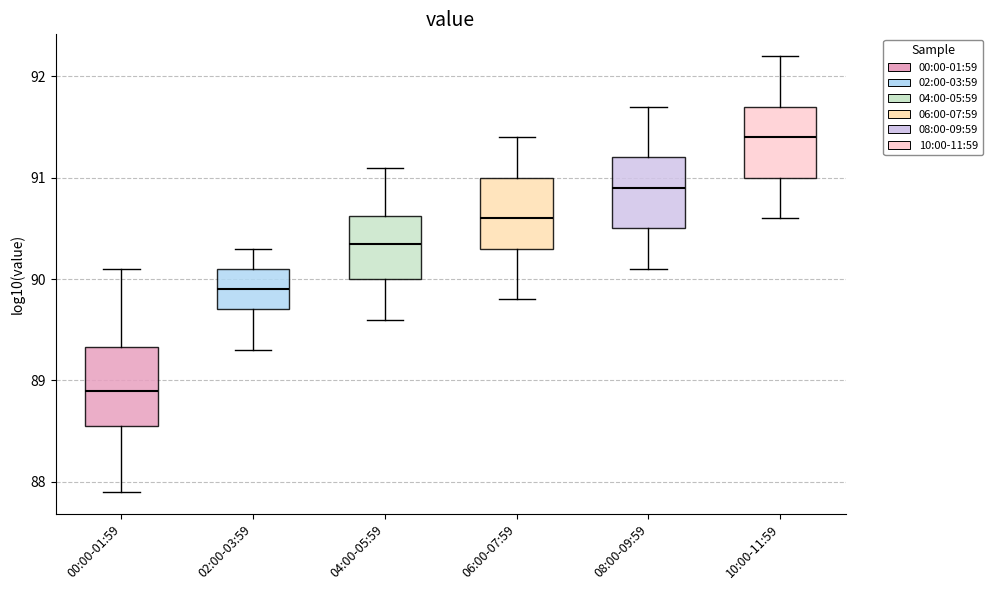

Reading left to right, transcribe this box plot: for each box, give where its median line is, the range the box spans, and where its two whiskers end, as read against the y-axis. The values are not printed on the chart, so give them approximately, as read against the axis.

00:00-01:59: median 88.9, box 88.6 to 89.3, whiskers 87.9 to 90.1
02:00-03:59: median 89.9, box 89.7 to 90.1, whiskers 89.3 to 90.3
04:00-05:59: median 90.4, box 90.0 to 90.6, whiskers 89.6 to 91.1
06:00-07:59: median 90.6, box 90.3 to 91.0, whiskers 89.8 to 91.4
08:00-09:59: median 90.9, box 90.5 to 91.2, whiskers 90.1 to 91.7
10:00-11:59: median 91.4, box 91.0 to 91.7, whiskers 90.6 to 92.2